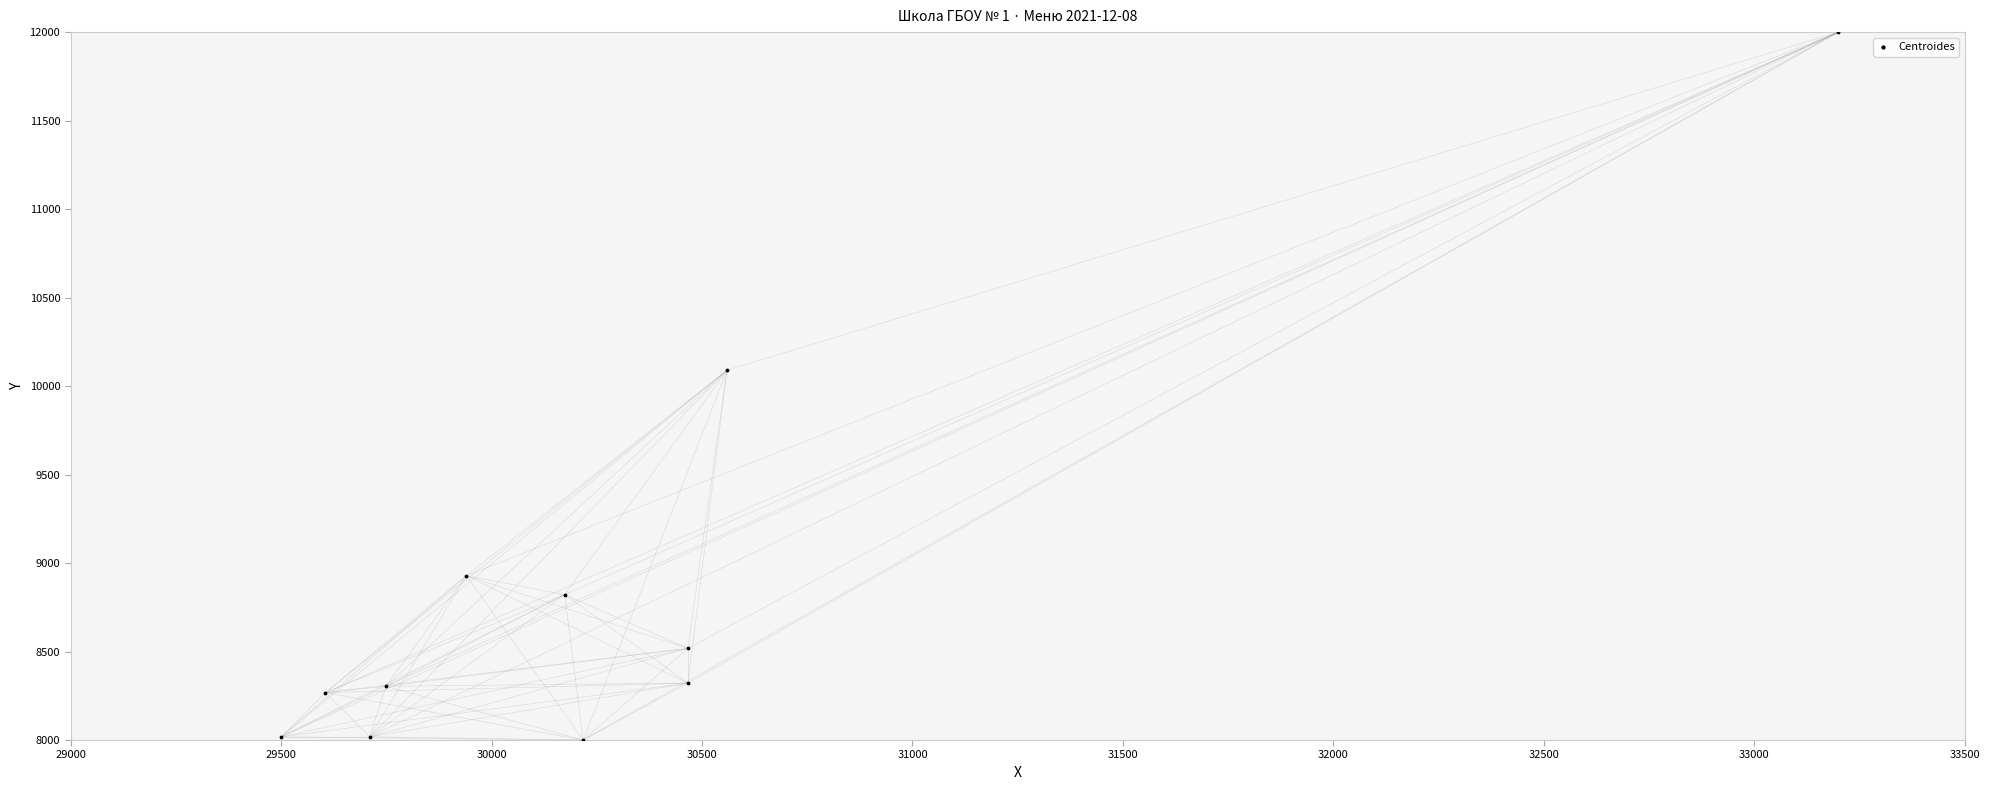

What Y value in the scatter plot is closest to 10000?

10089.3